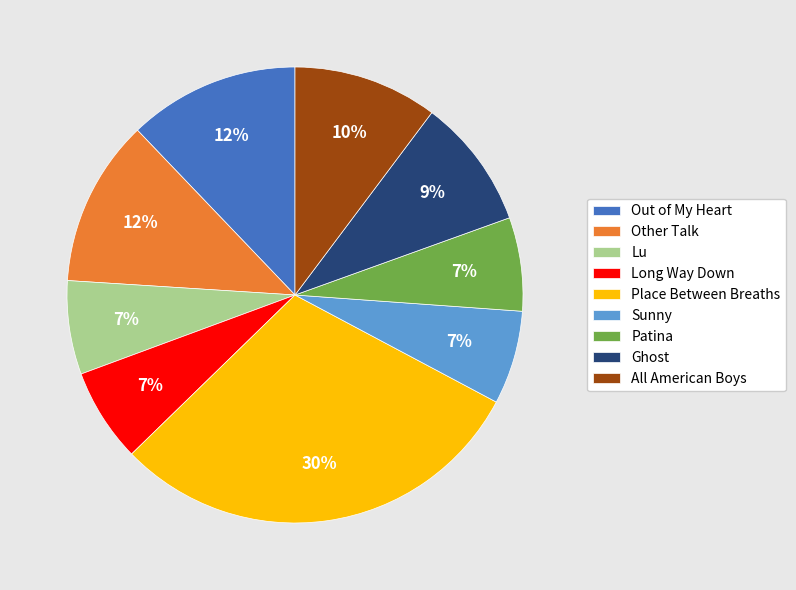

Combined, do Ghost and All American Boys account for over 50%?

No